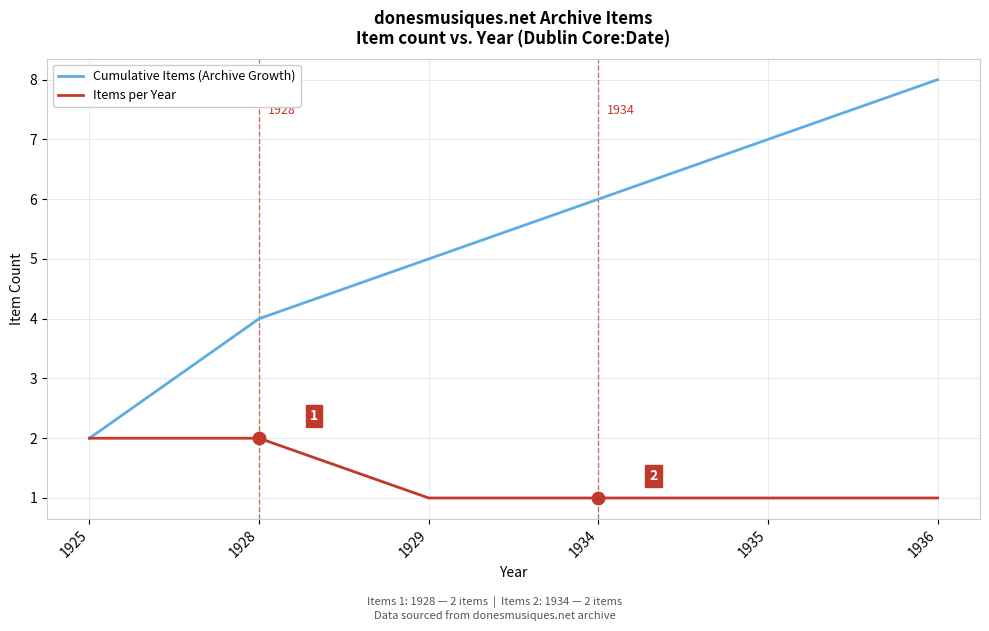

What is the total value across all series at 1929?

6